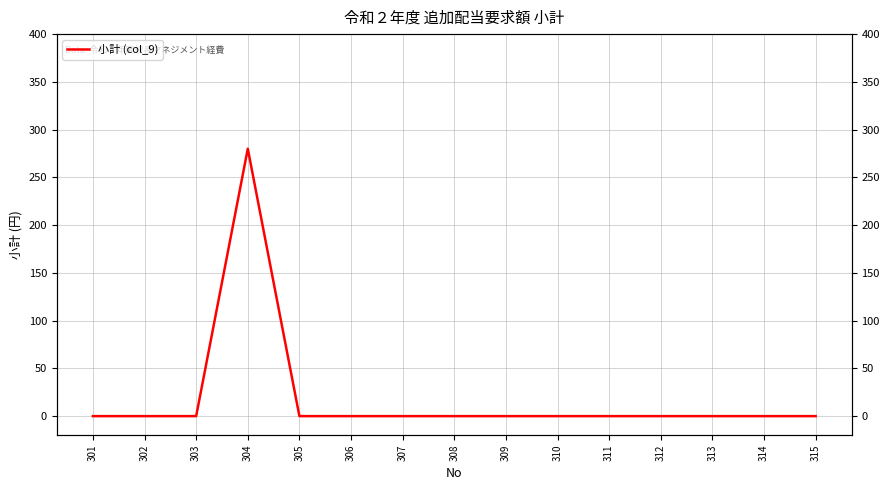

How many points are higher than both their immediate neighbors (excluding endpoints)?

1